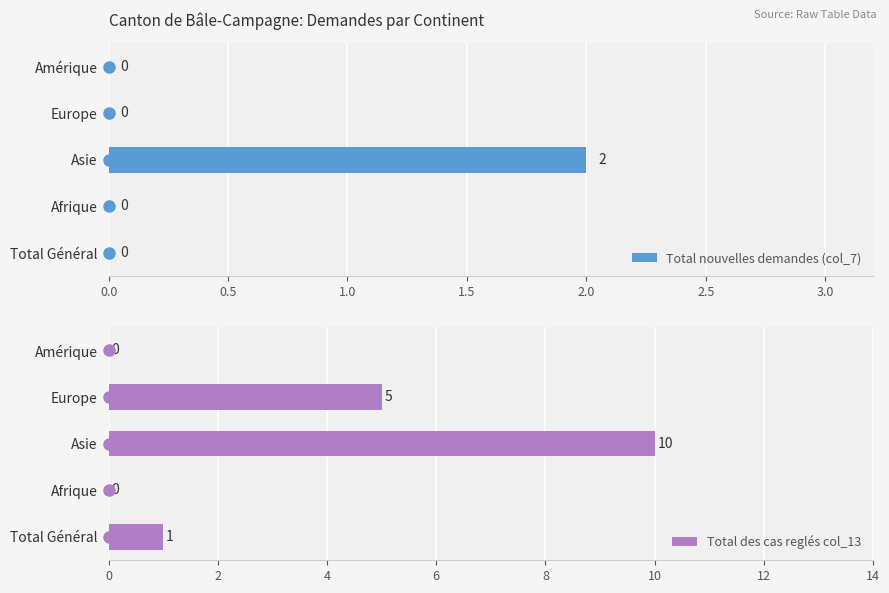

How many groups of bars are there?

5